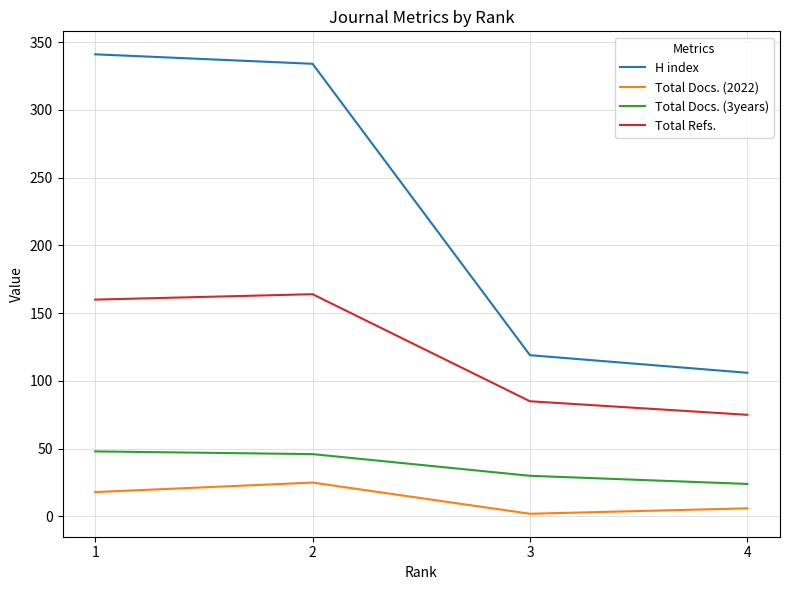

Where is Total Docs. (2022) nearest to the value 13?

1